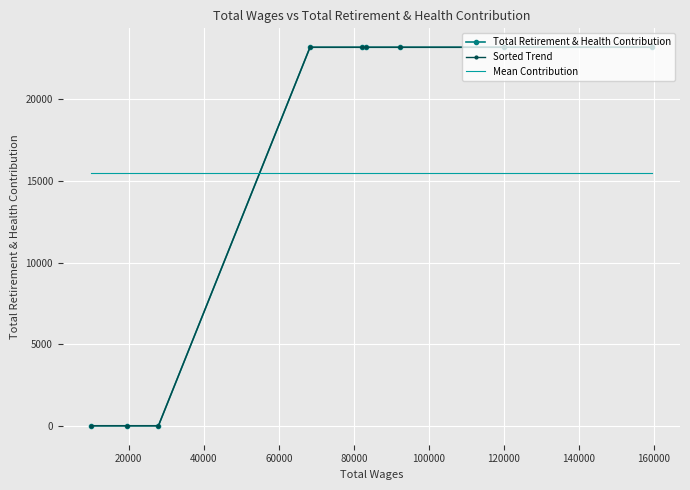

What is the sum of the Sorted Trend values at 40000 and 120000?

23201.0